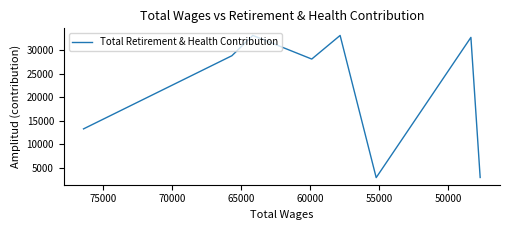

What is the change in value from 60000 to 65000?

+5026